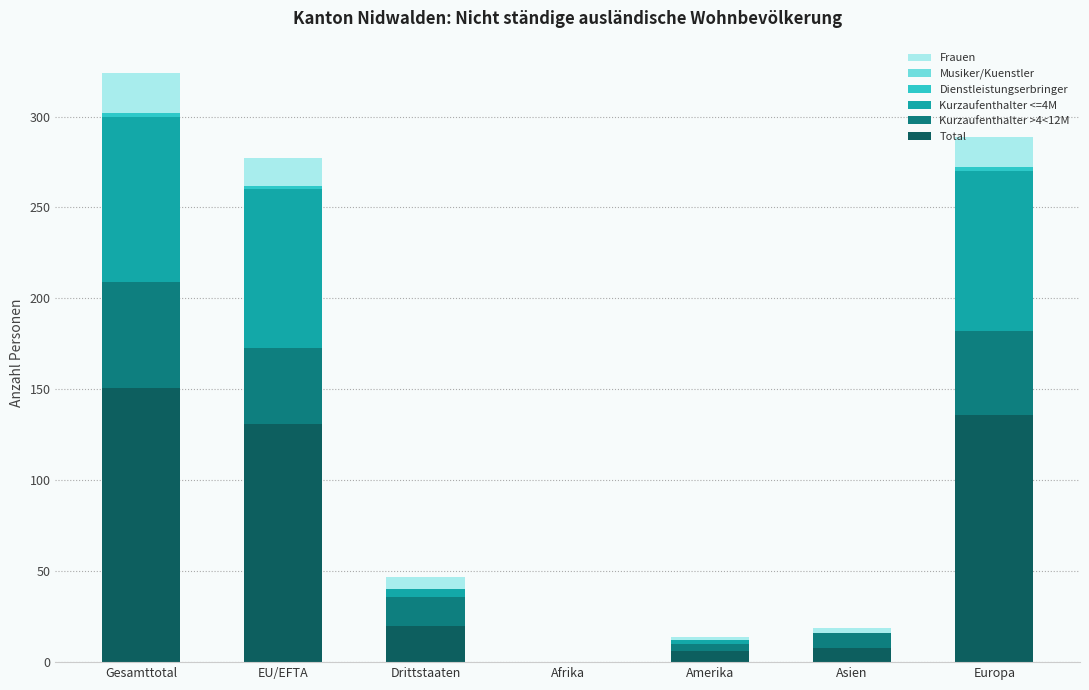

At which category is the sum across all series the highest?

Gesamttotal